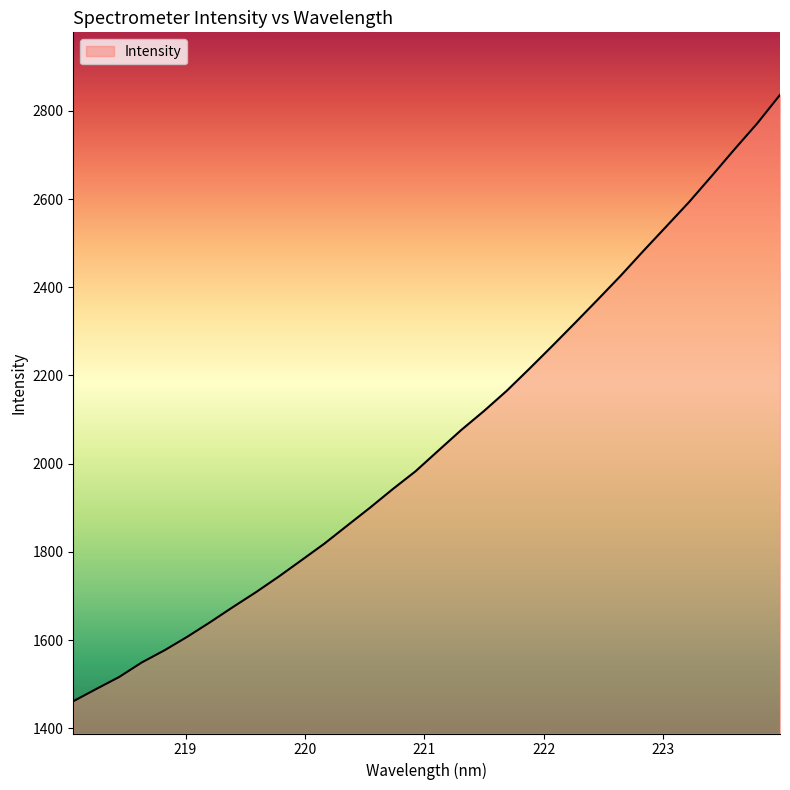

What is the smallest value displayed?

1461.6